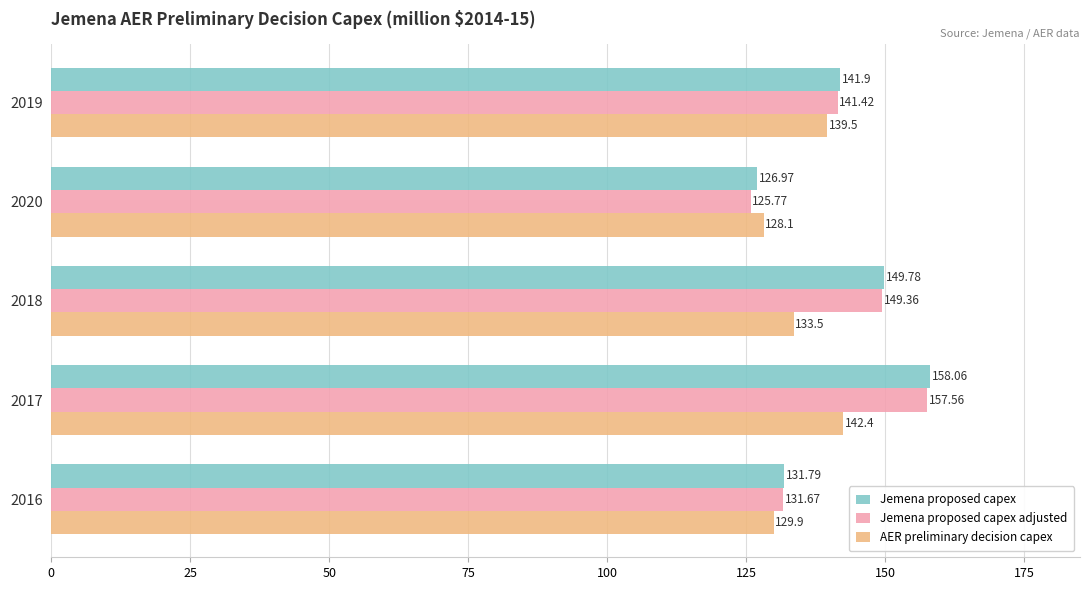

What is the spread (max minus min) of values at 2019?

2.4